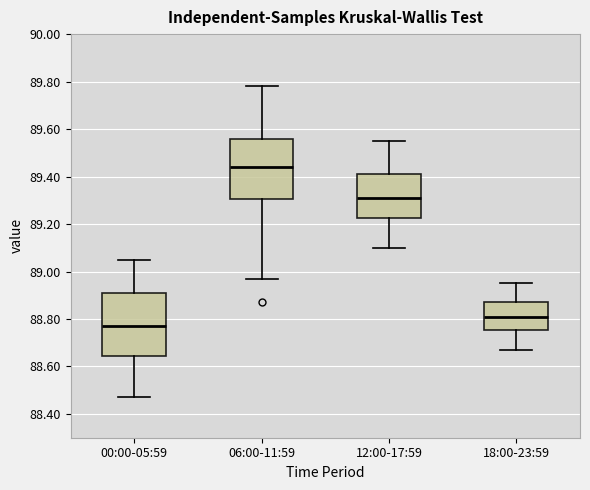

Reading left to right, transcribe this box plot: for each box, give where its median line is, the range the box spans, and where its two whiskers end, as read against the y-axis. The values are not printed on the chart, so give them approximately, as read against the axis.

00:00-05:59: median 88.78, box 88.64 to 88.92, whiskers 88.48 to 89.06
06:00-11:59: median 89.44, box 89.30 to 89.56, whiskers 88.98 to 89.78
12:00-17:59: median 89.32, box 89.22 to 89.42, whiskers 89.10 to 89.56
18:00-23:59: median 88.82, box 88.76 to 88.88, whiskers 88.68 to 88.96